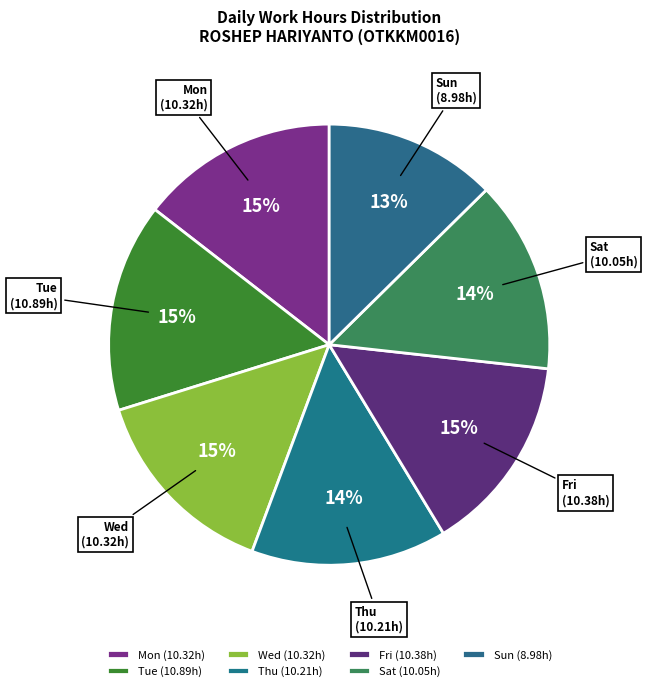

How many segments does this pie chart have?

7